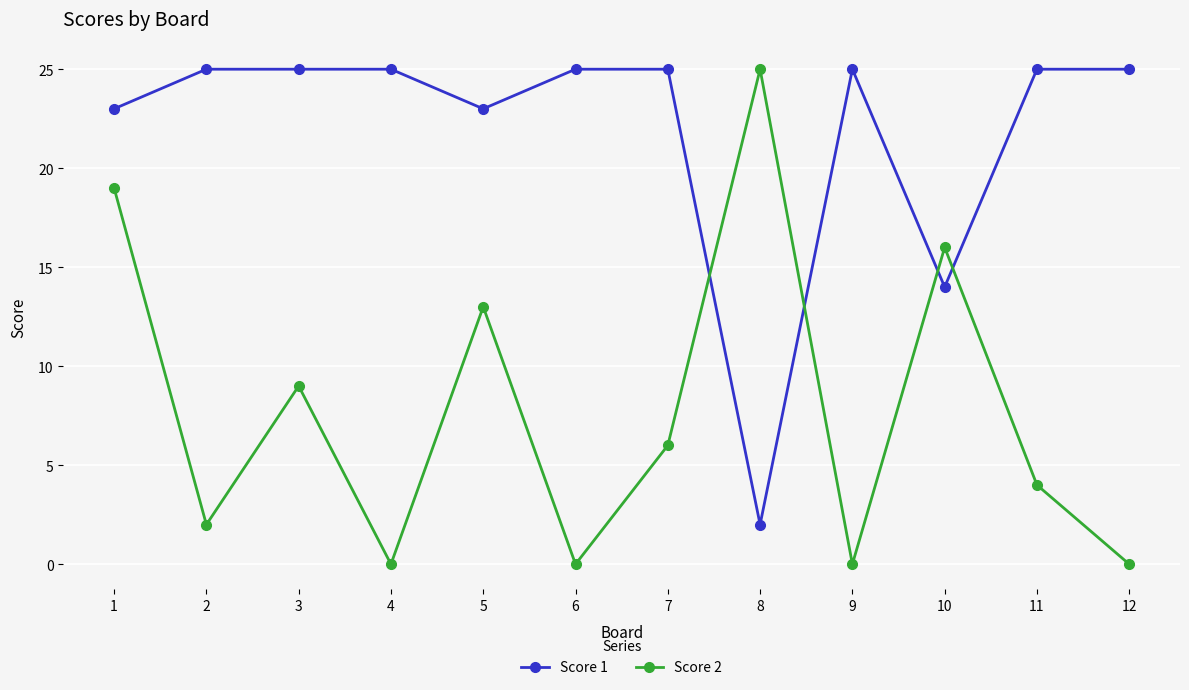

True or false: Score 1 has more than 0 interior local peaks.

True